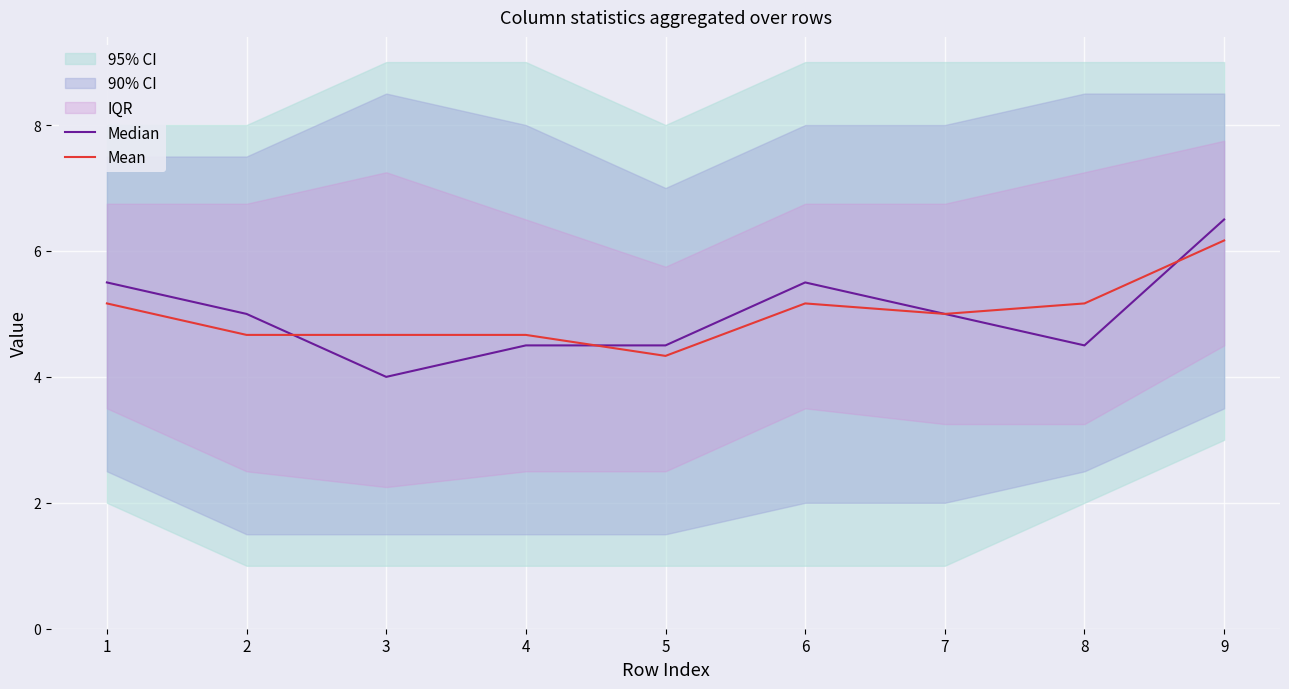

In Median, how many points are lower than both neighbors (excluding endpoints)?

2